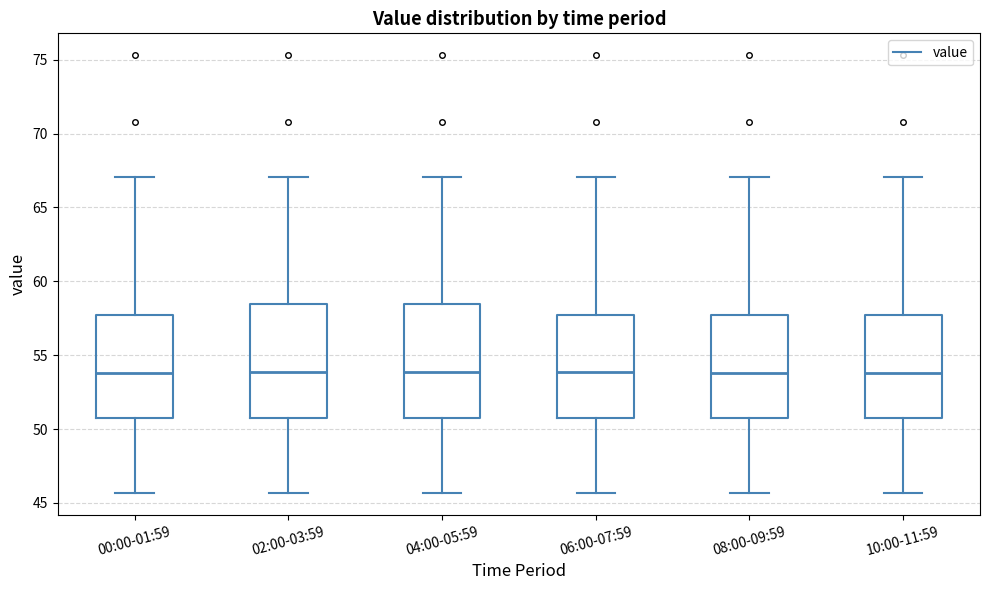

Where is the lower edge of the box for 08:00-09:59 on the y-axis? The values are not printed on the chart, so give them approximately, as read against the axis.

50.5